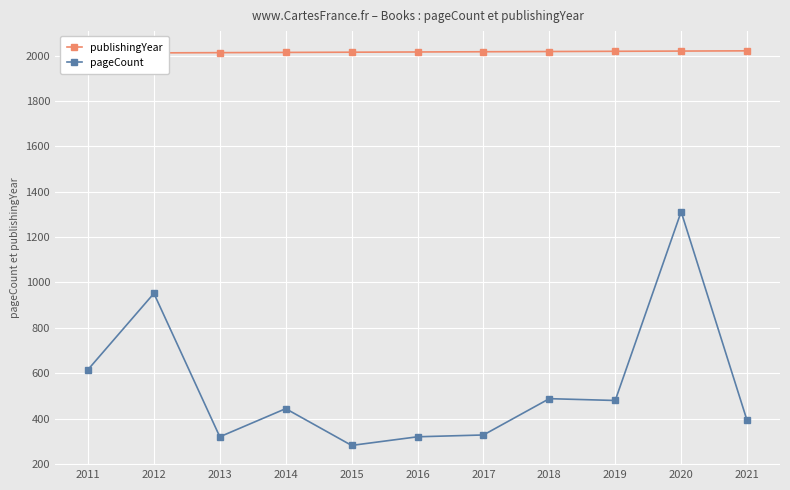

Reading left to right, extract all data points from this chart.

publishingYear: 2011	2012	2013	2014	2015	2016	2017	2018	2019	2020	2021
pageCount: 616	952	320	444	282	320	328	488	480	1312	392